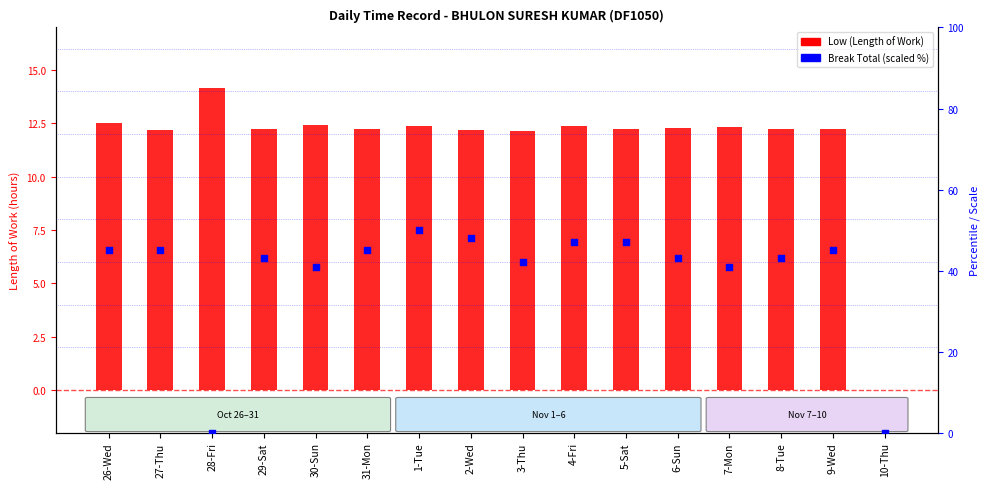

Is the value of Low (Length of Work) at 8-Tue greater than the value of Break Total (scaled) at 10-Thu?

Yes